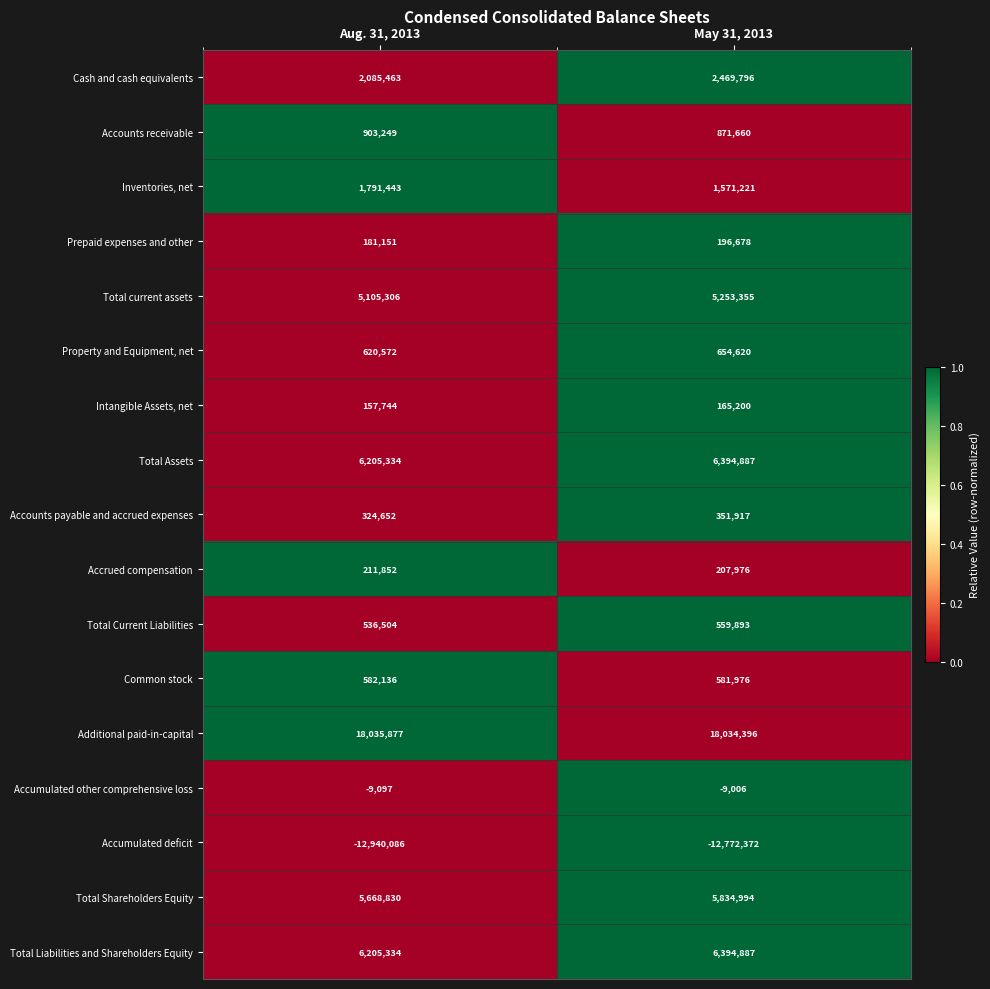

At which category is the sum across all series the highest?

May 31, 2013